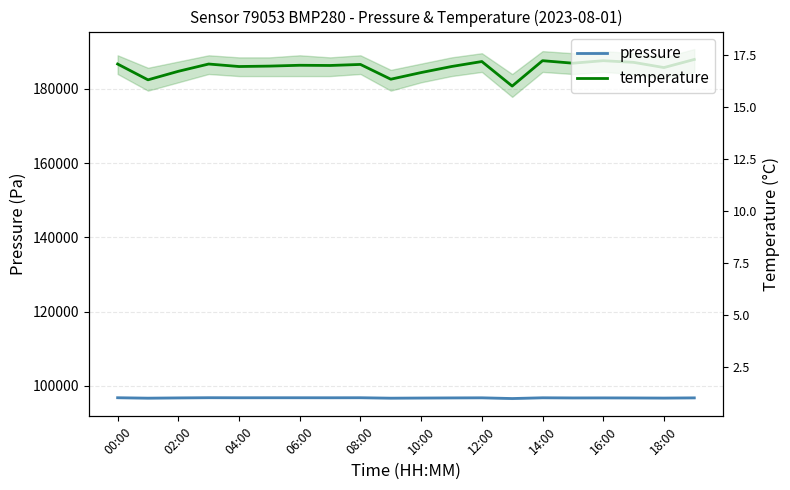

How many data points does each series have?

20